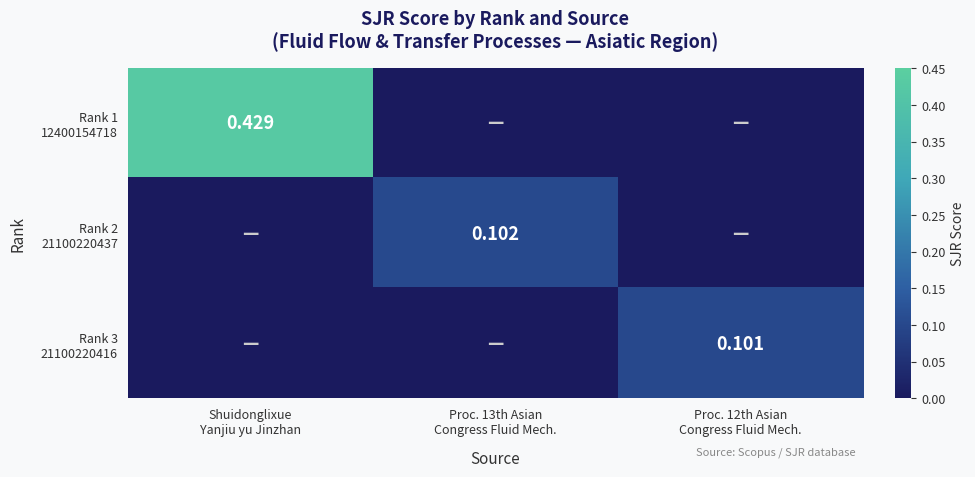

How many categories are shown in the chart?

3